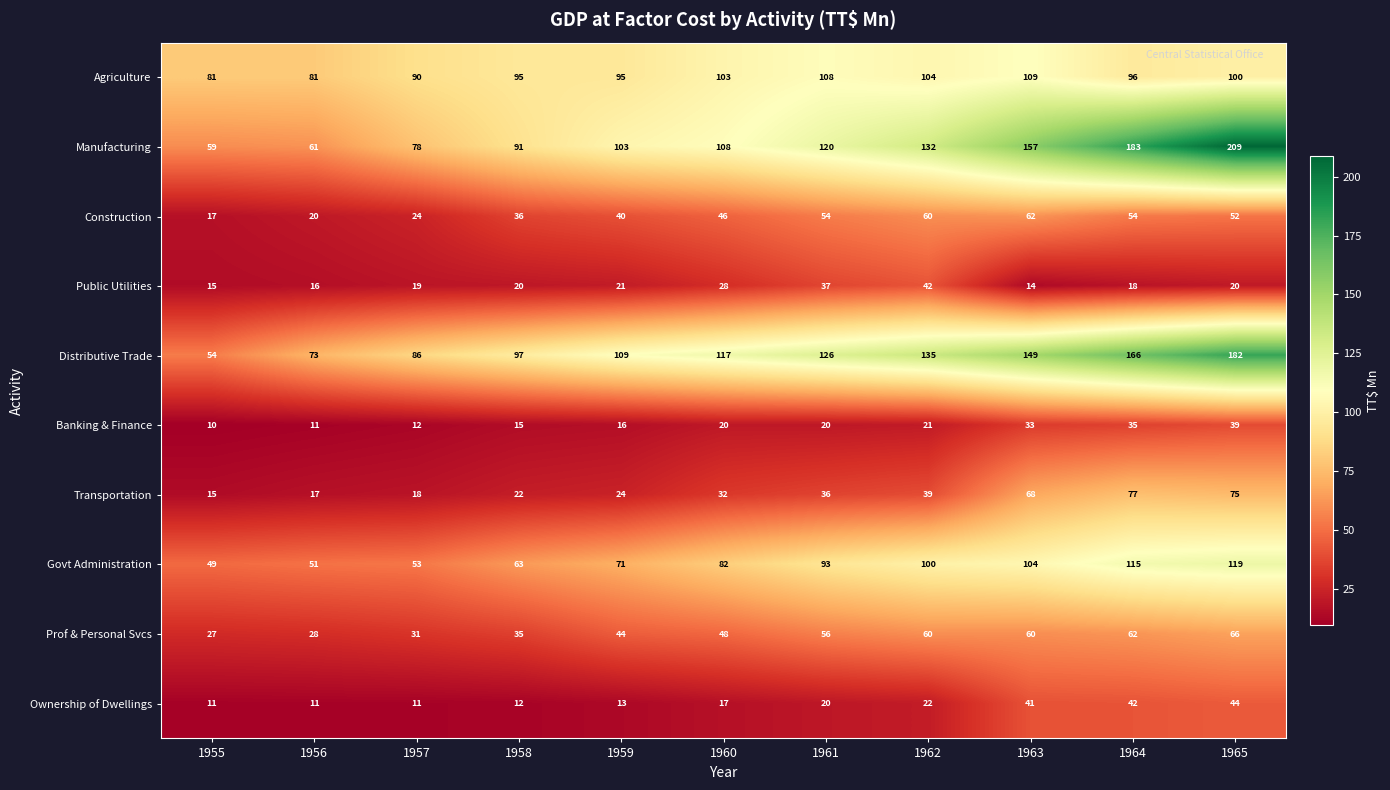

What is the approximate value of Ownership of Dwellings at 1955, to the nearest 10?

10